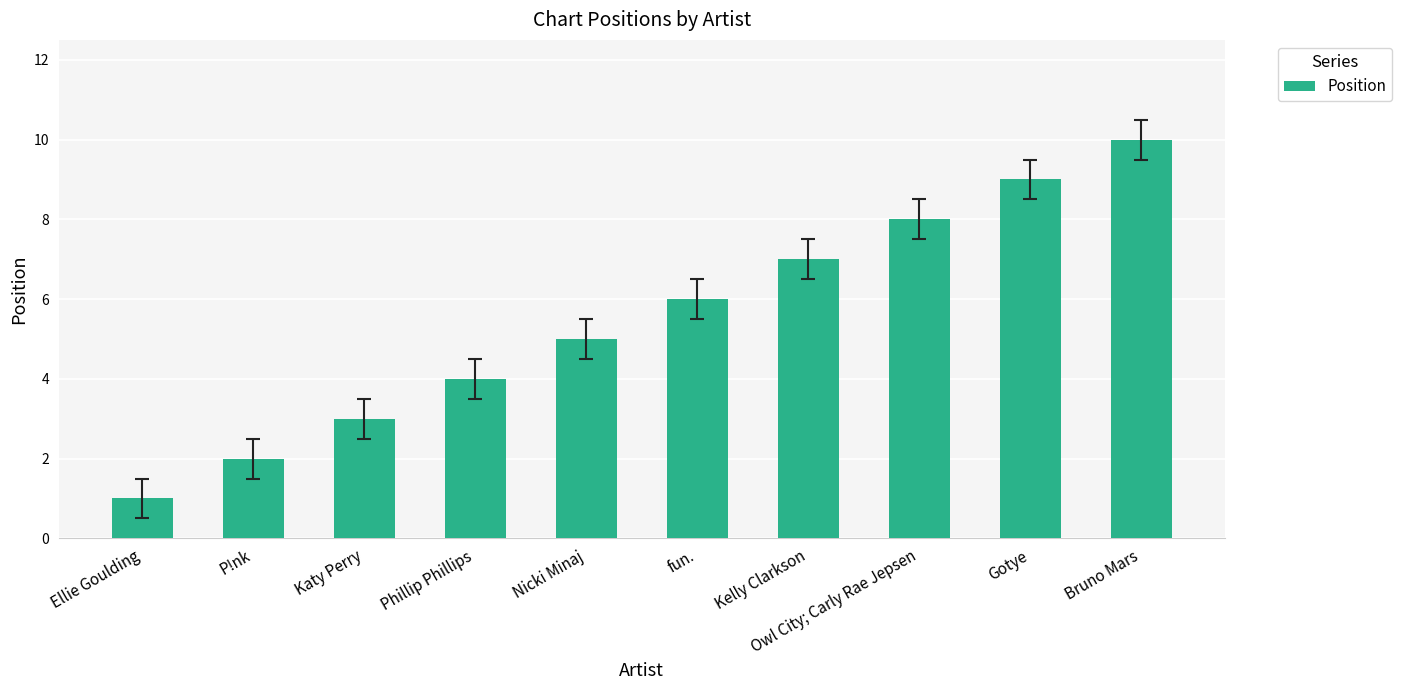

What is the sum of the values at P!nk and Bruno Mars?

12